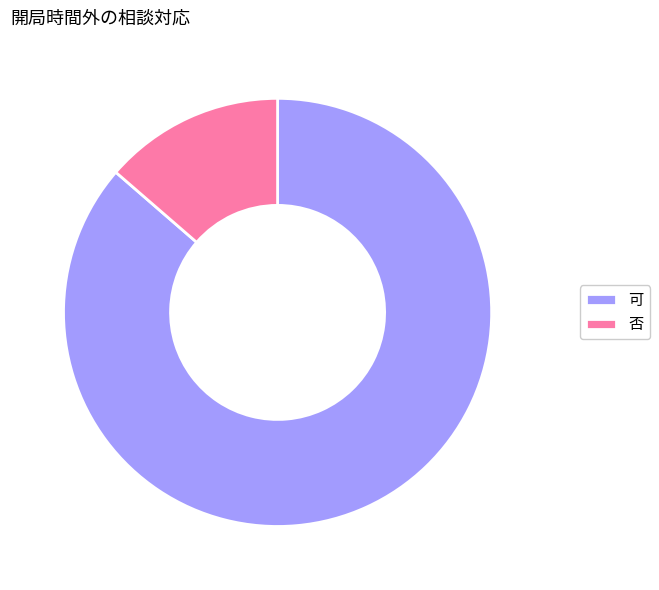

How many segments does this pie chart have?

2